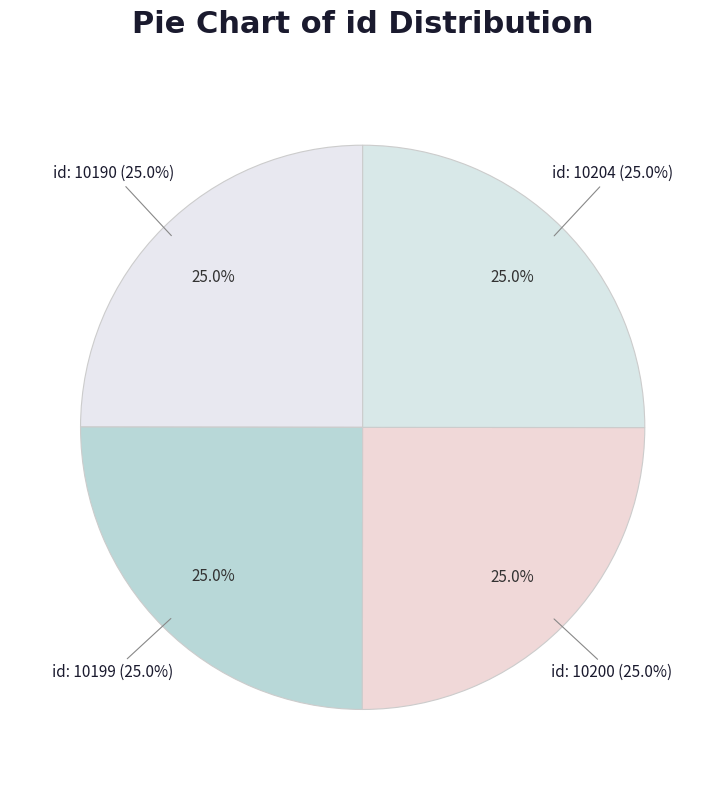

Is id: 10190 the majority of the pie?

No